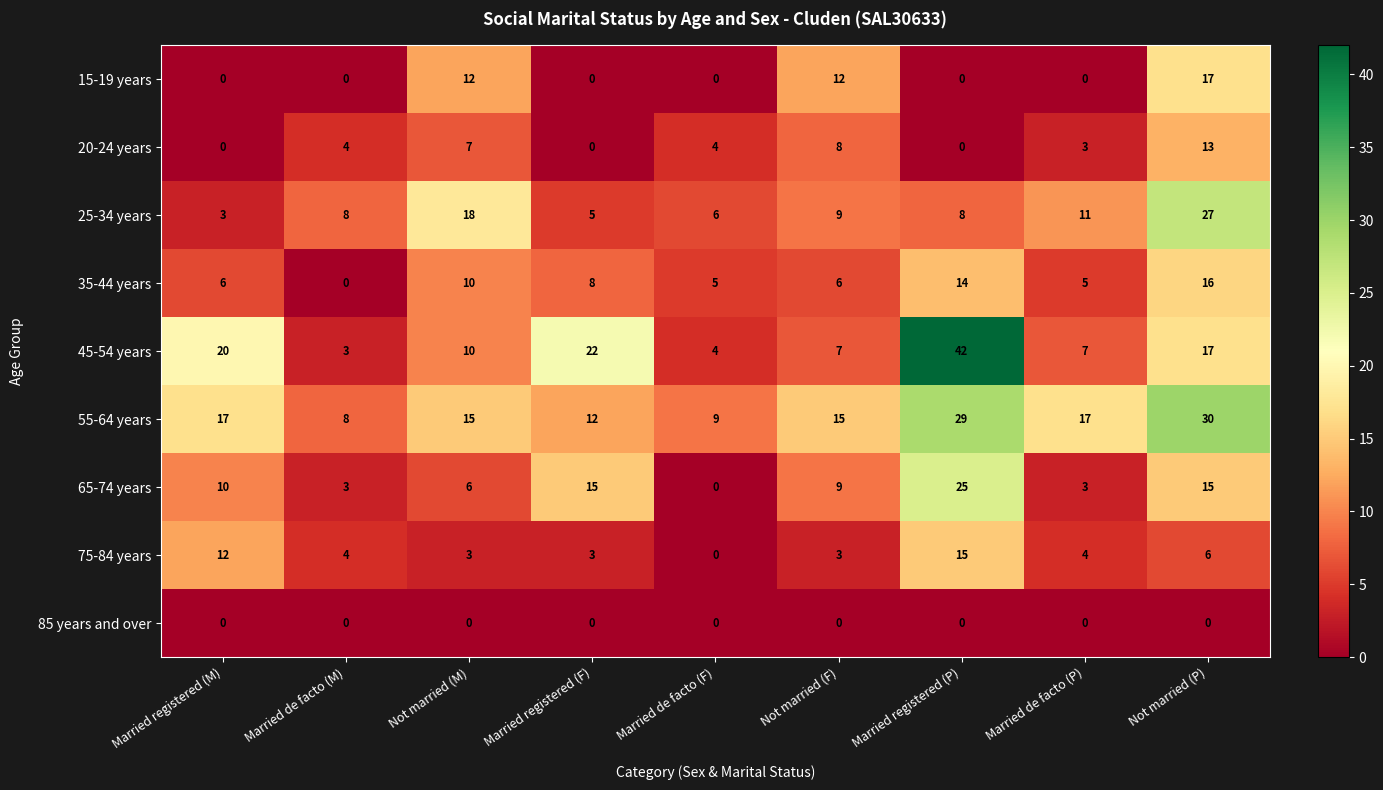

What is the approximate value of 55-64 years at Married registered (M), to the nearest 10?

20